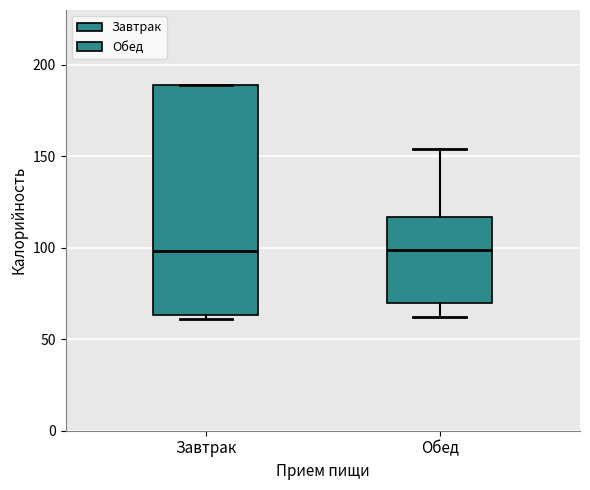

Reading left to right, transcribe this box plot: for each box, give where its median line is, the range the box spans, and where its two whiskers end, as read against the y-axis. The values are not printed on the chart, so give them approximately, as read against the axis.

Завтрак: median 100, box 65 to 190, whiskers 60 to 190
Обед: median 100, box 70 to 115, whiskers 60 to 155